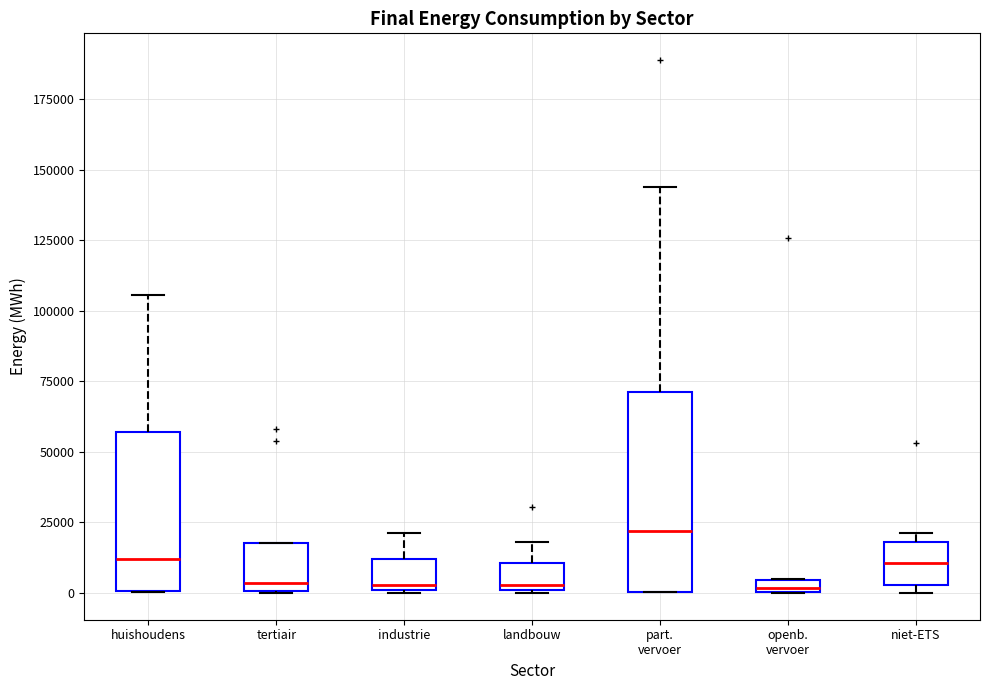

Which box is the tallest, from its lower edge to its upper edge?

part. vervoer